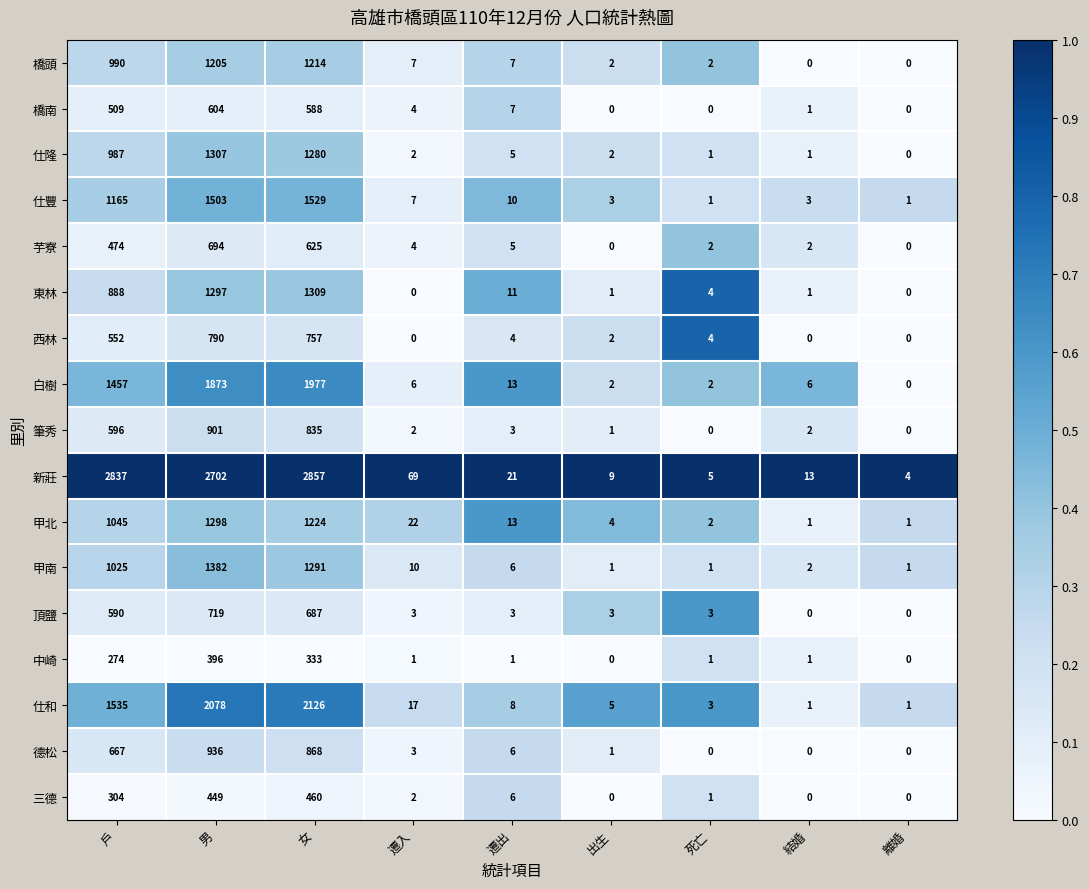

True or false: 甲南 has a value of 1 at 死亡.

True